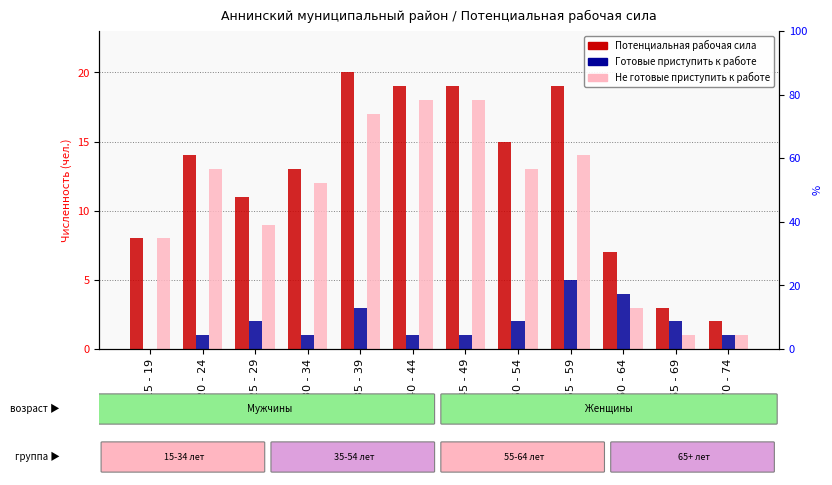

Reading right to left, what are all the values shown in this chart?

Потенциальная рабочая сила: 70 - 74=2	65 - 69=3	60 - 64=7	55 - 59=19	50 - 54=15	45 - 49=19	40 - 44=19	35 - 39=20	30 - 34=13	25 - 29=11	20 - 24=14	15 - 19=8
Готовые приступить к работе: 70 - 74=1	65 - 69=2	60 - 64=4	55 - 59=5	50 - 54=2	45 - 49=1	40 - 44=1	35 - 39=3	30 - 34=1	25 - 29=2	20 - 24=1	15 - 19=0
Не готовые приступить: 70 - 74=1	65 - 69=1	60 - 64=3	55 - 59=14	50 - 54=13	45 - 49=18	40 - 44=18	35 - 39=17	30 - 34=12	25 - 29=9	20 - 24=13	15 - 19=8